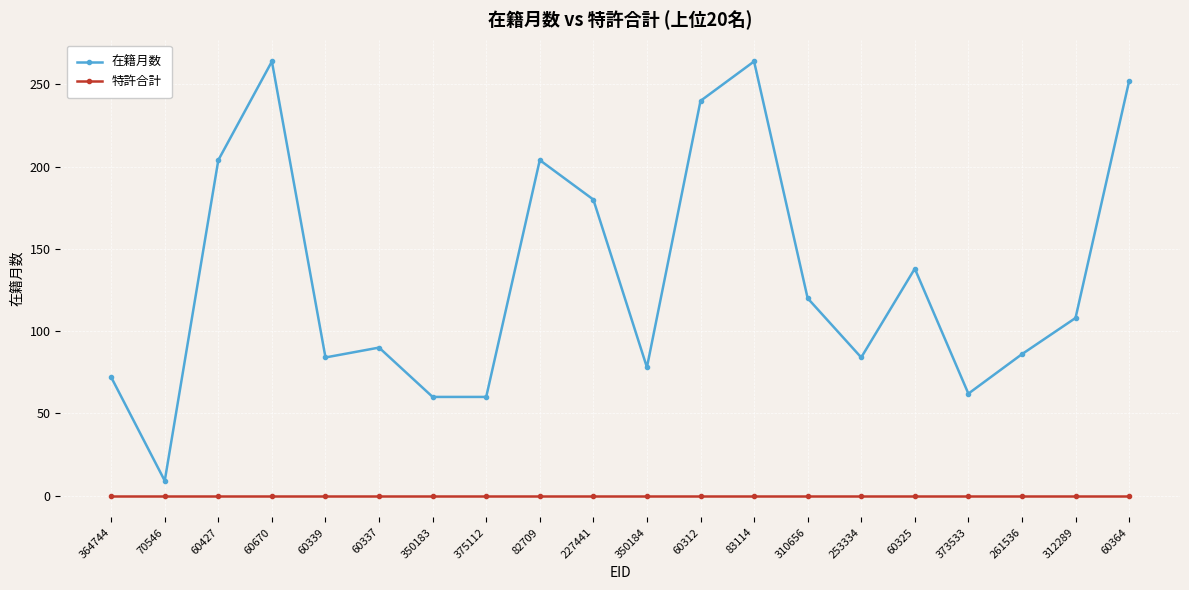

How many lines are shown in the chart?

2